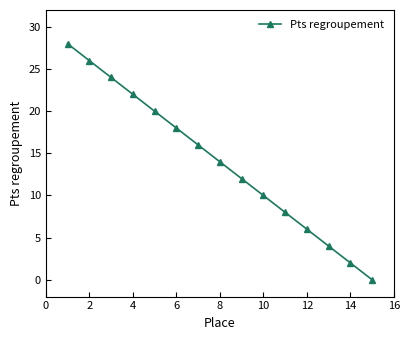

True or false: the data has more than 1 interior local peaks.

False